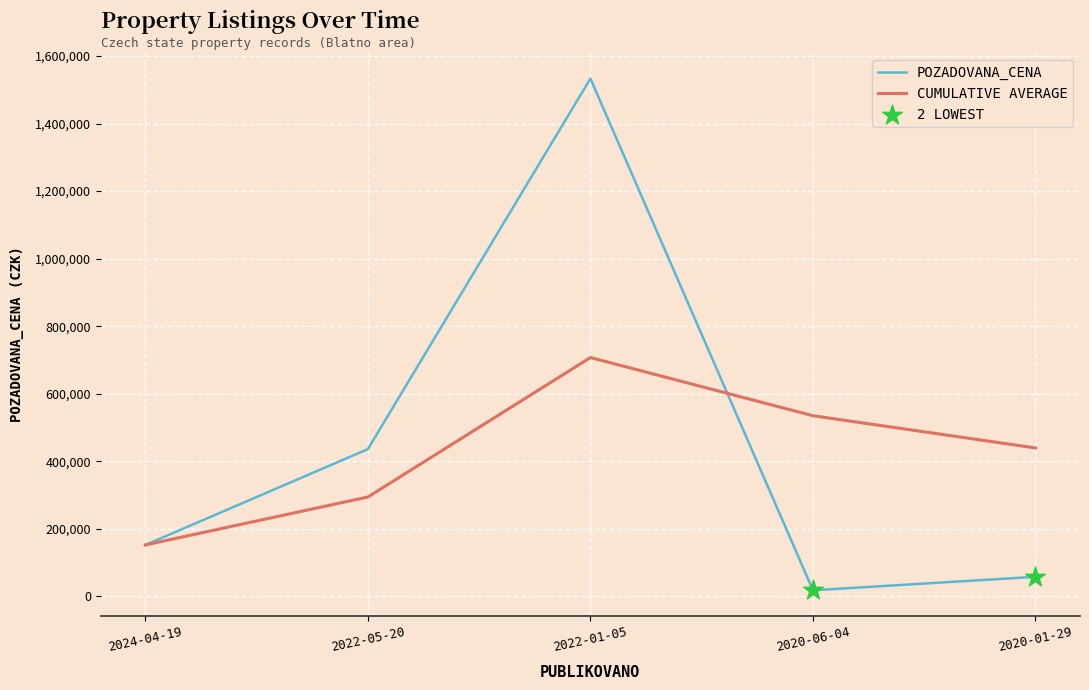

Which series has the largest range (max minus min)?

POZADOVANA_CENA